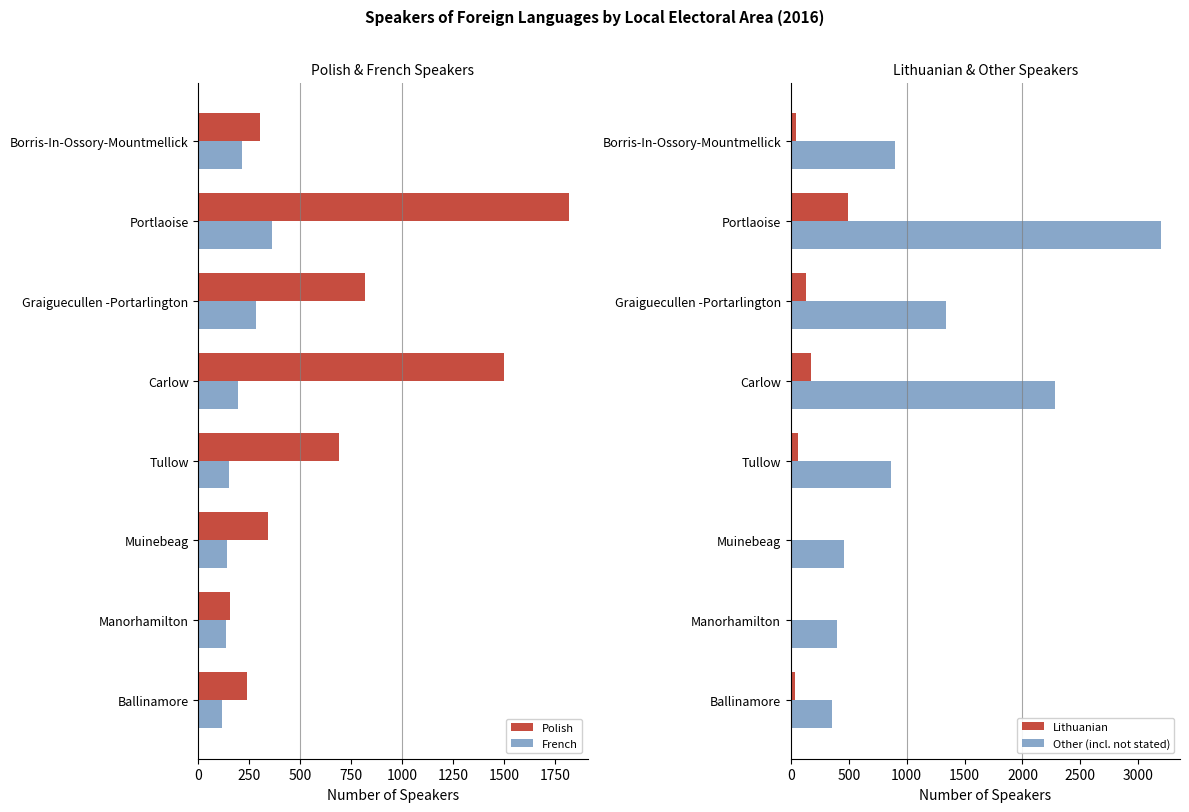

The French series shows 488 at Graiguecullen -Portarlington. True or false?

False